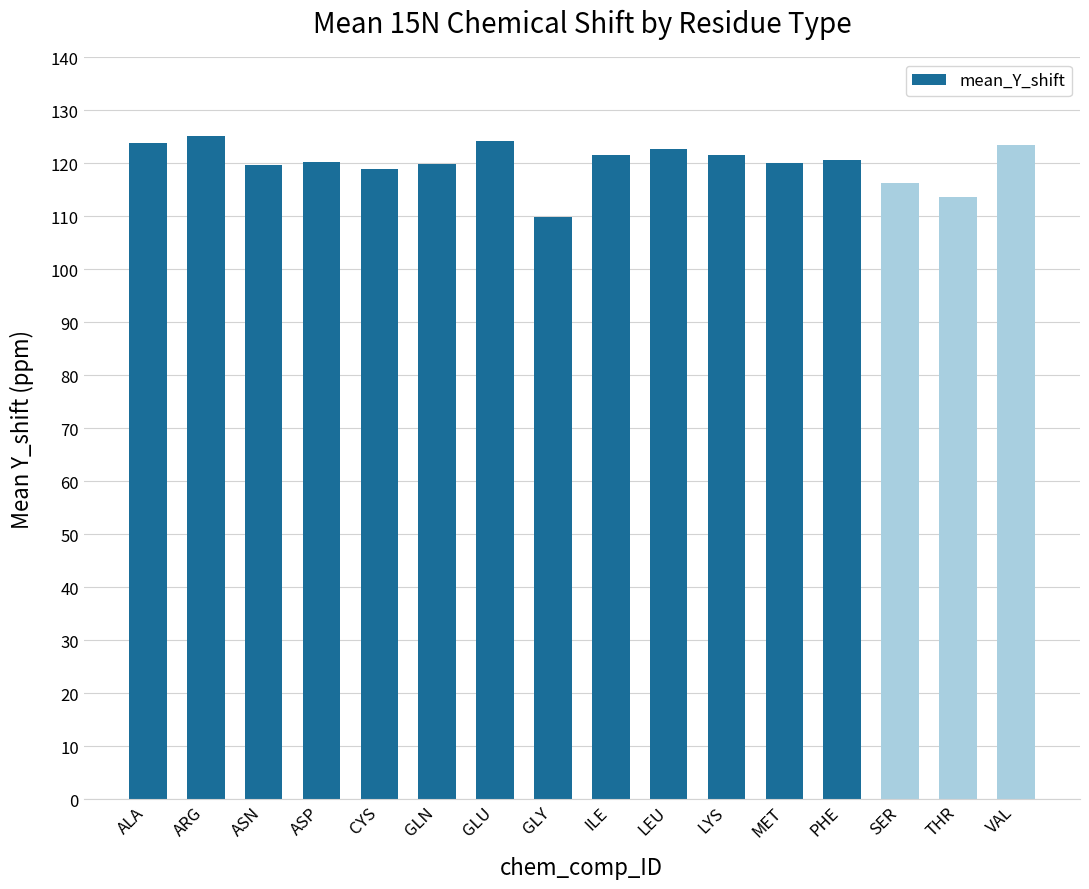

Read the value at ARG.

125.1